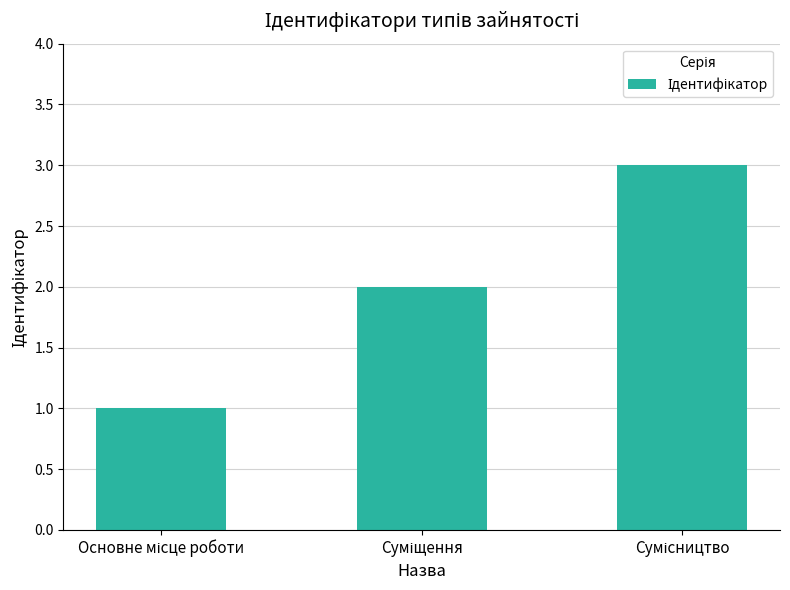

What is the maximum value shown in the chart?

3